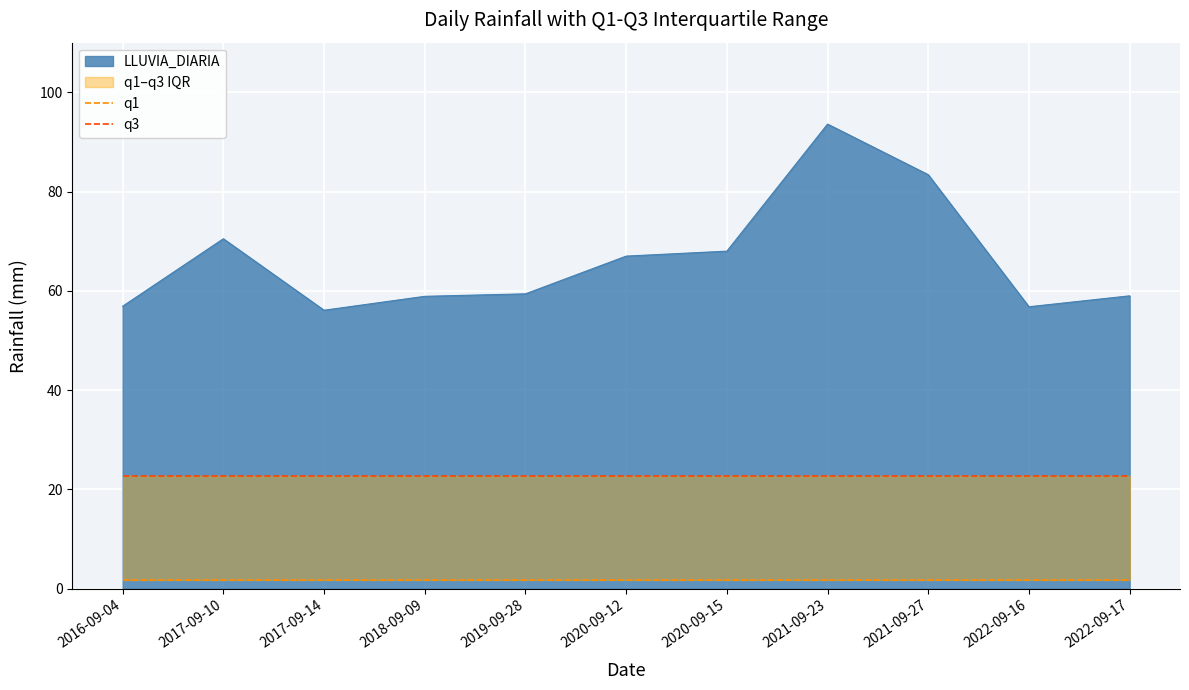

Does the chart display data point markers on the line(s)?

No